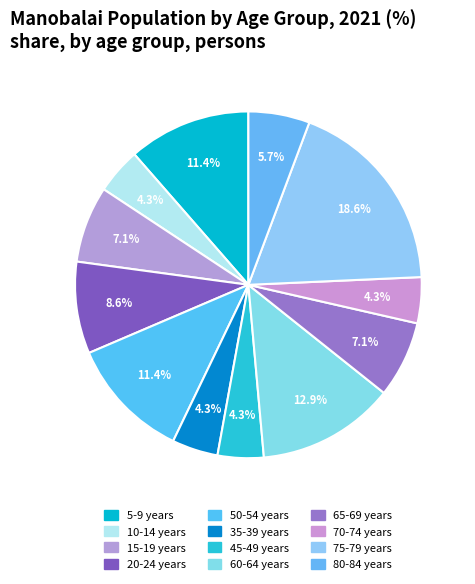

How many slices are in this pie chart?

12